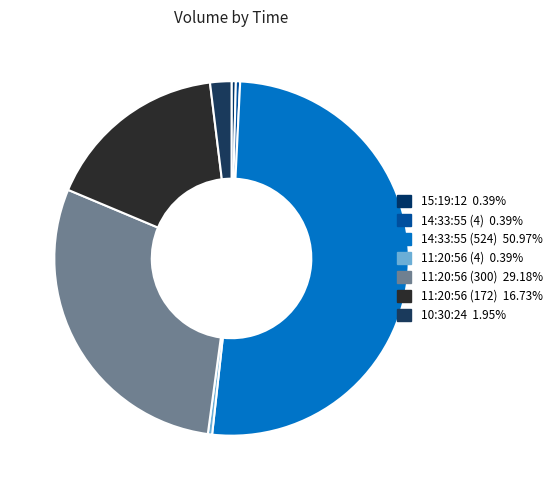

How many segments does this pie chart have?

7